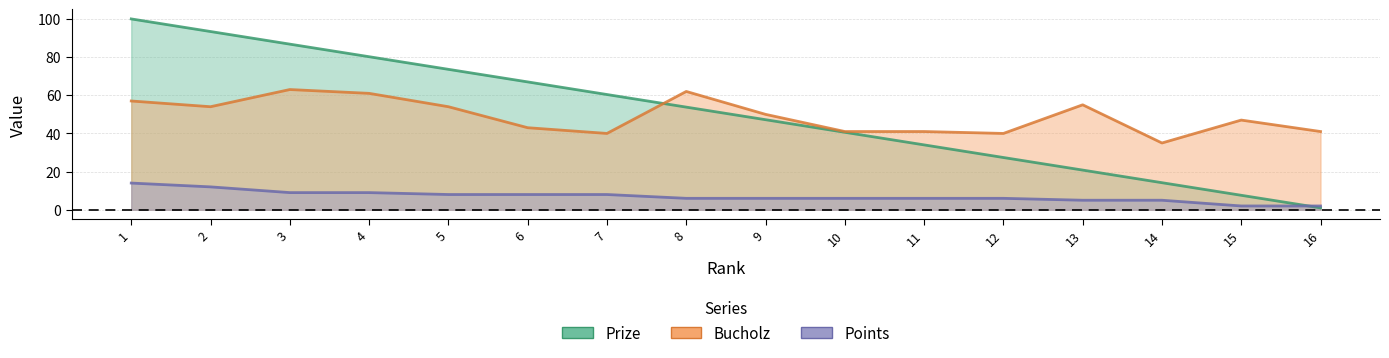

Reading left to right, what are all the values shown in this chart?

Prize: 1=100.0	2=93.4	3=86.8	4=80.2	5=73.6	6=67.0	7=60.4	8=53.8	9=47.2	10=40.6	11=34.0	12=27.4	13=20.8	14=14.2	15=7.6	16=1.0
Bucholz: 1=57.0	2=54.0	3=63.0	4=61.0	5=54.0	6=43.0	7=40.0	8=62.0	9=50.0	10=41.0	11=41.0	12=40.0	13=55.0	14=35.0	15=47.0	16=41.0
Points: 1=14.0	2=12.0	3=9.0	4=9.0	5=8.0	6=8.0	7=8.0	8=6.0	9=6.0	10=6.0	11=6.0	12=6.0	13=5.0	14=5.0	15=2.0	16=2.0